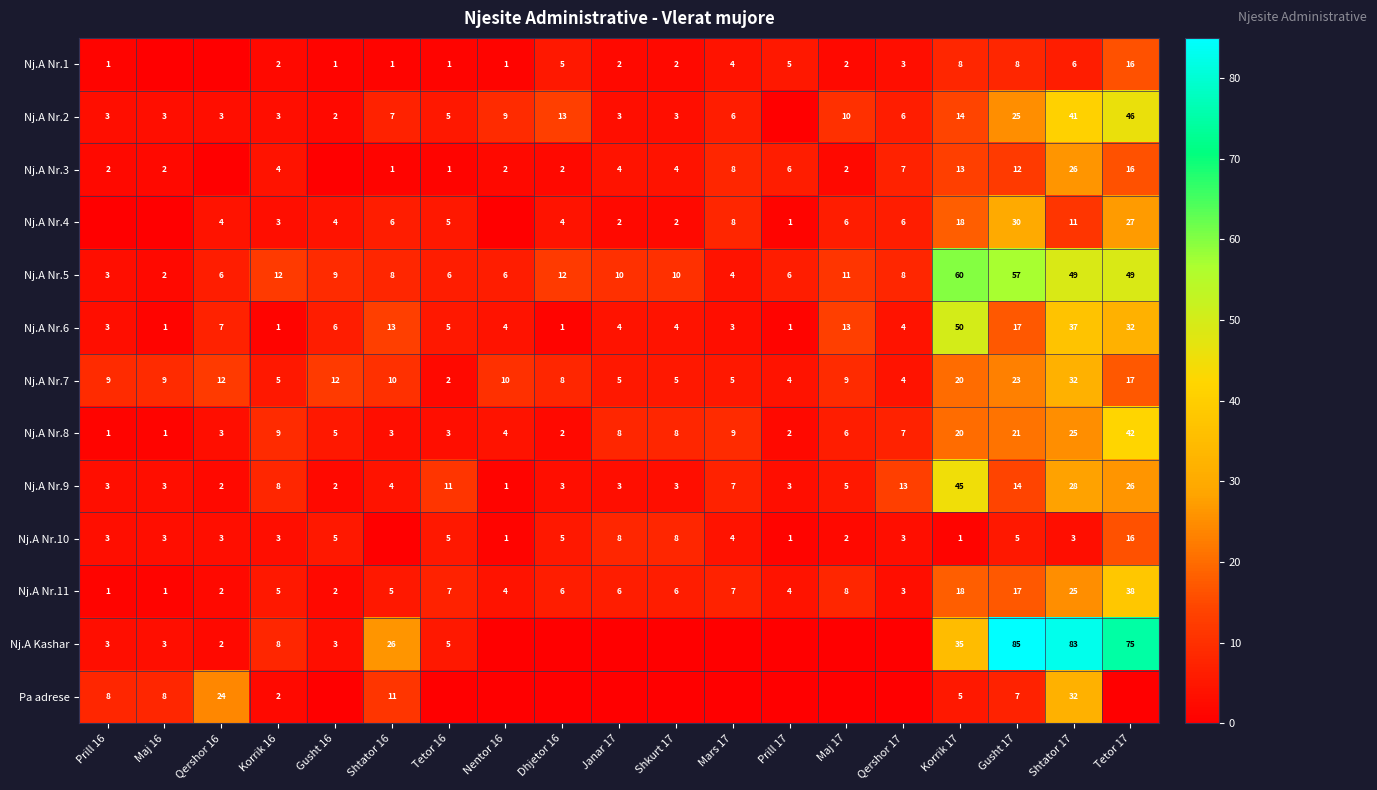

Which series changed the most between Prill 16 and Maj 17?

Nj.A Nr.6